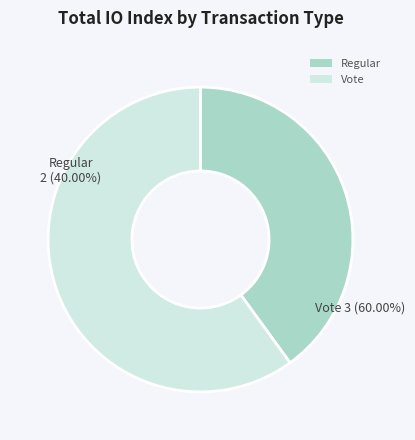

To the nearest percent, what portion does Regular represent?

40%